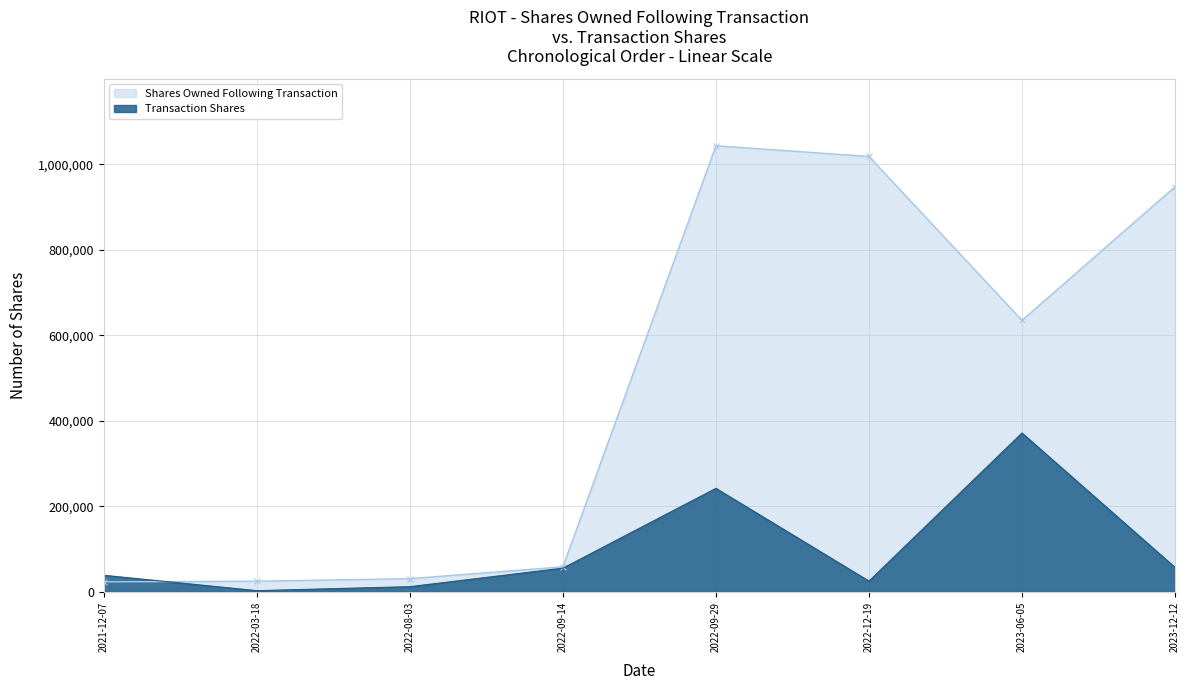

How many values in the Transaction Shares series exceed 55315?

3